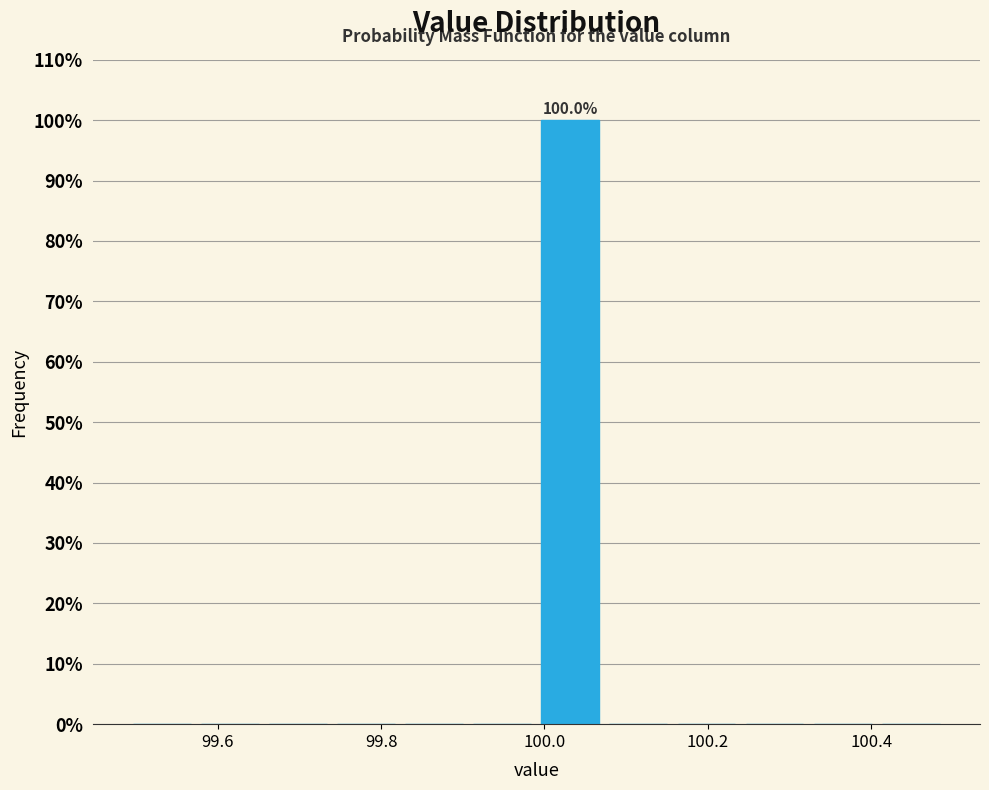

Over which range of the x-axis is the bar tallest?

100.00 to 100.08